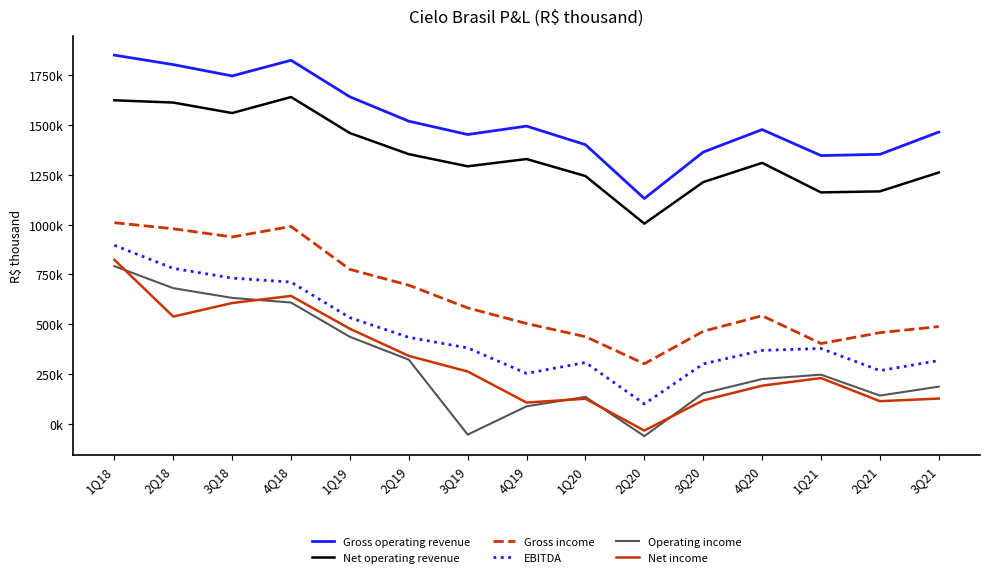

True or false: Gross income and Gross operating revenue intersect in this chart.

False